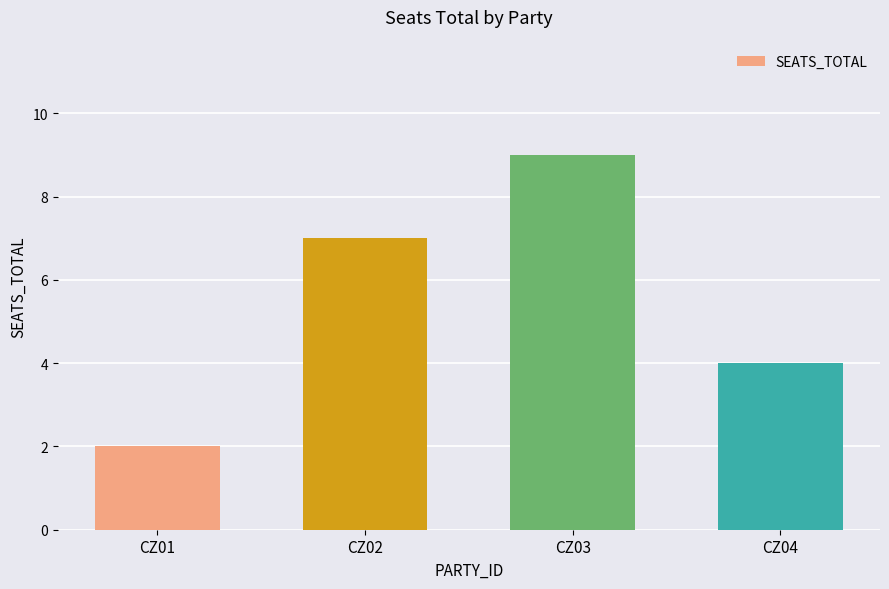

What is the change in value from CZ02 to CZ03?

+2